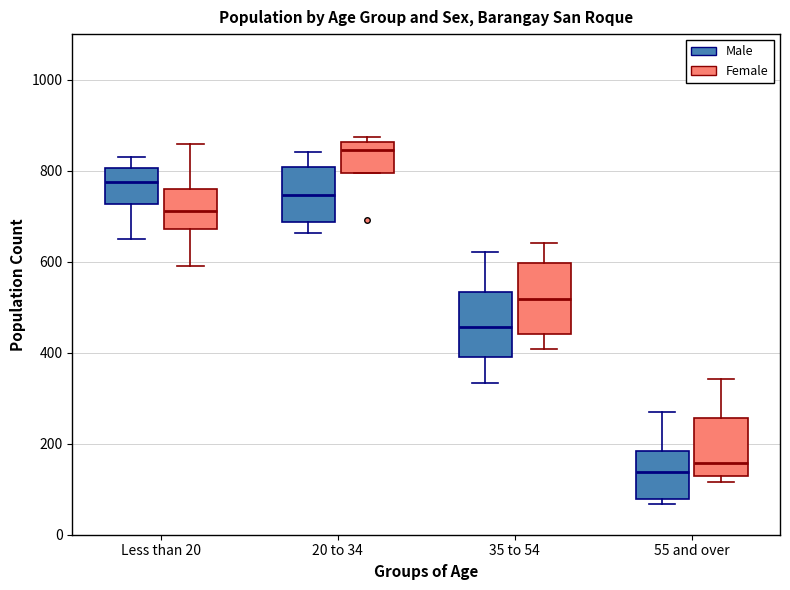

Where does the median line of the box for 35 to 54 (Female) sit on the y-axis? The values are not printed on the chart, so give them approximately, as read against the axis.

520